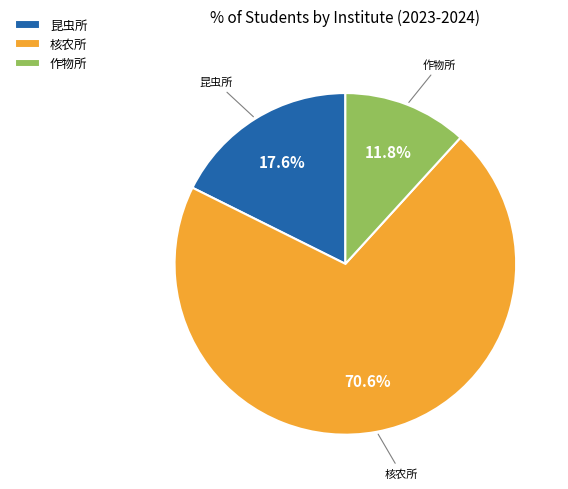

To the nearest percent, what is the average slice percentage?

33%